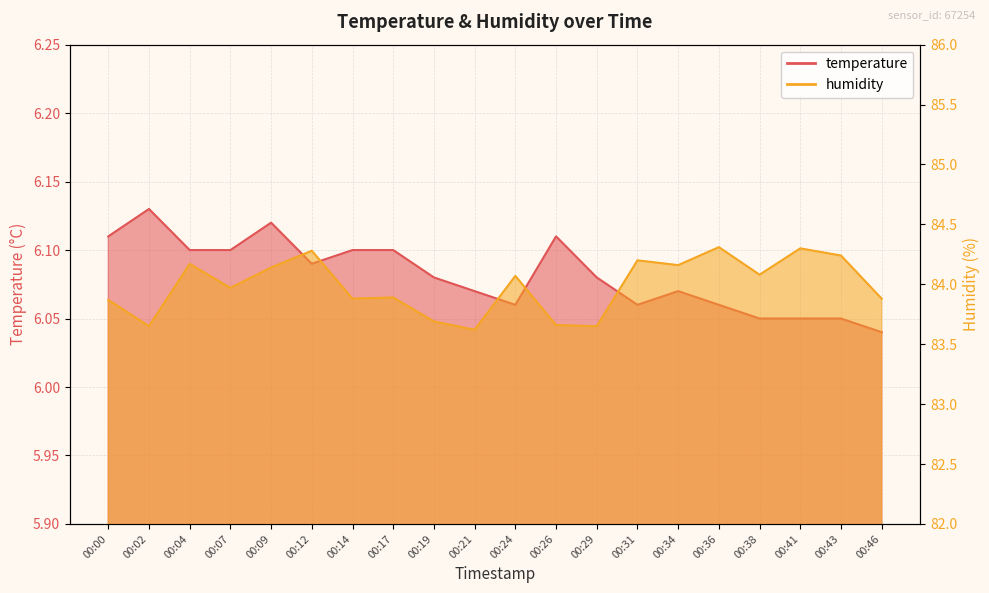

The temperature series shows 2.7 at 00:19. True or false?

False